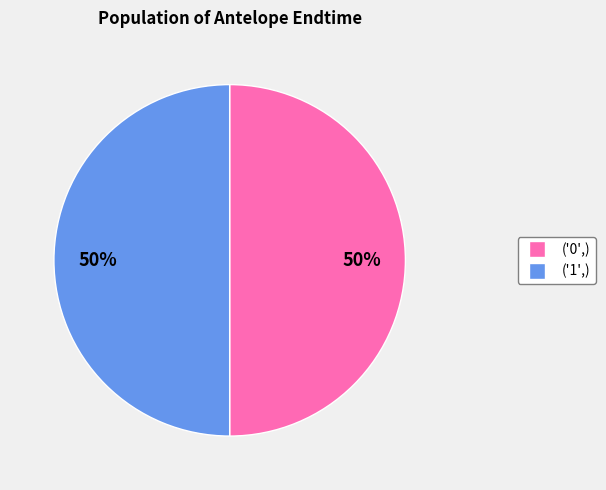

Approximately how many times larger is the value at ('0',) compared to ('1',)?

1.0